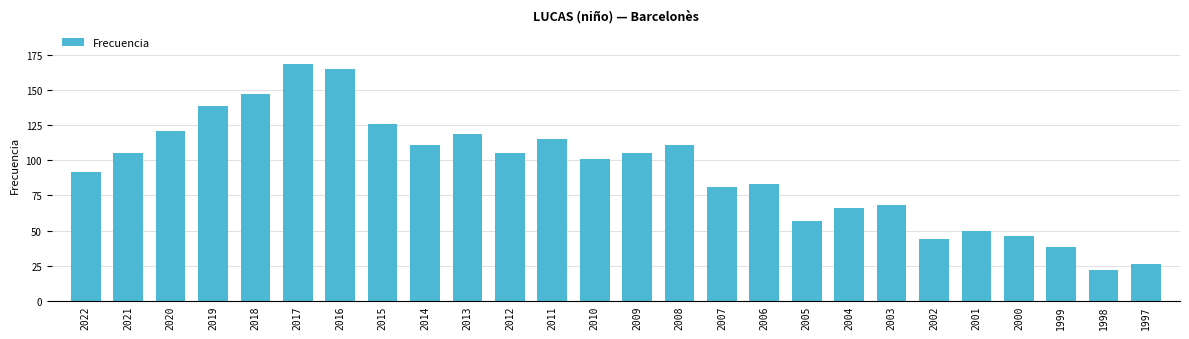

Is it true that the value at 2021 is 105?

True